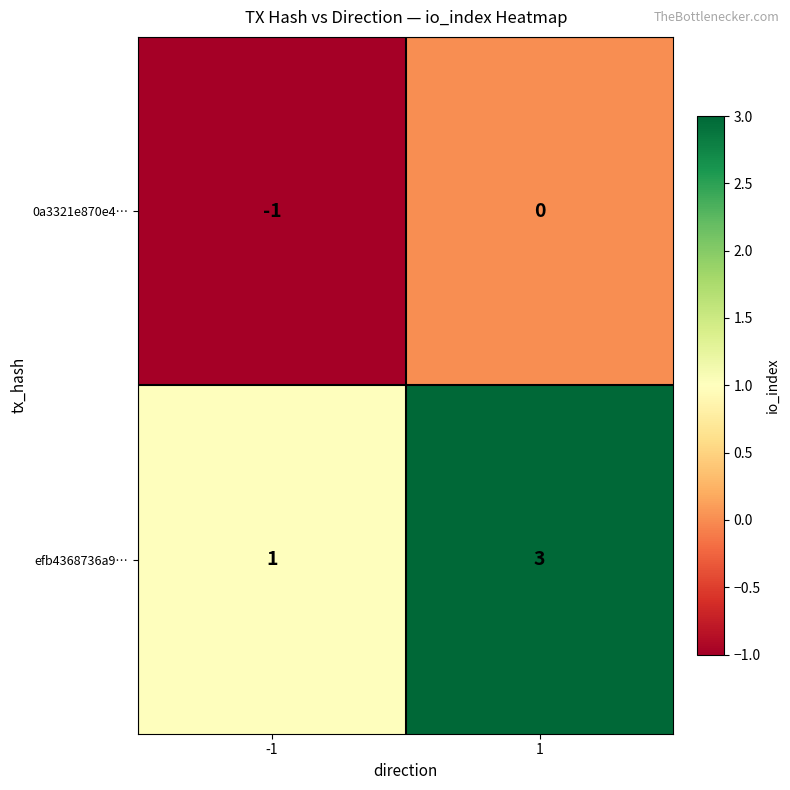

What is the sum of all efb4368736a9… values?

4